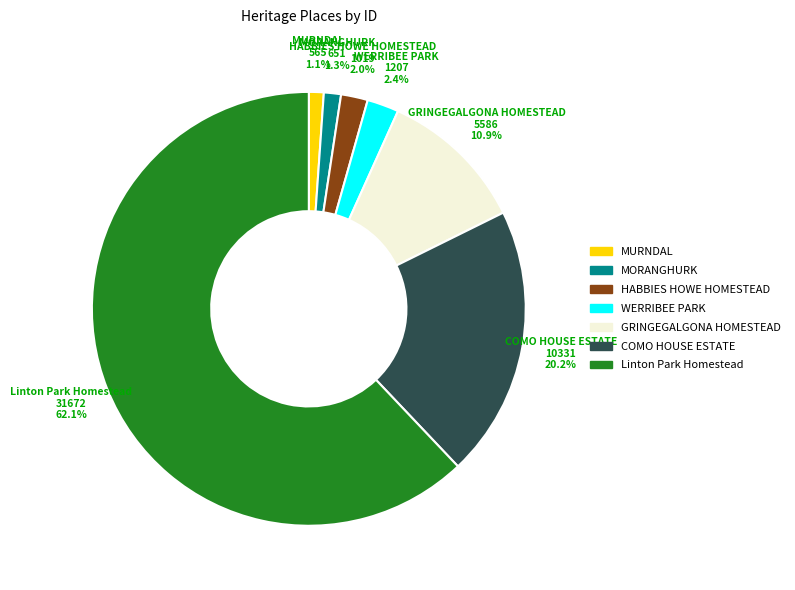

How many slices are in this pie chart?

7